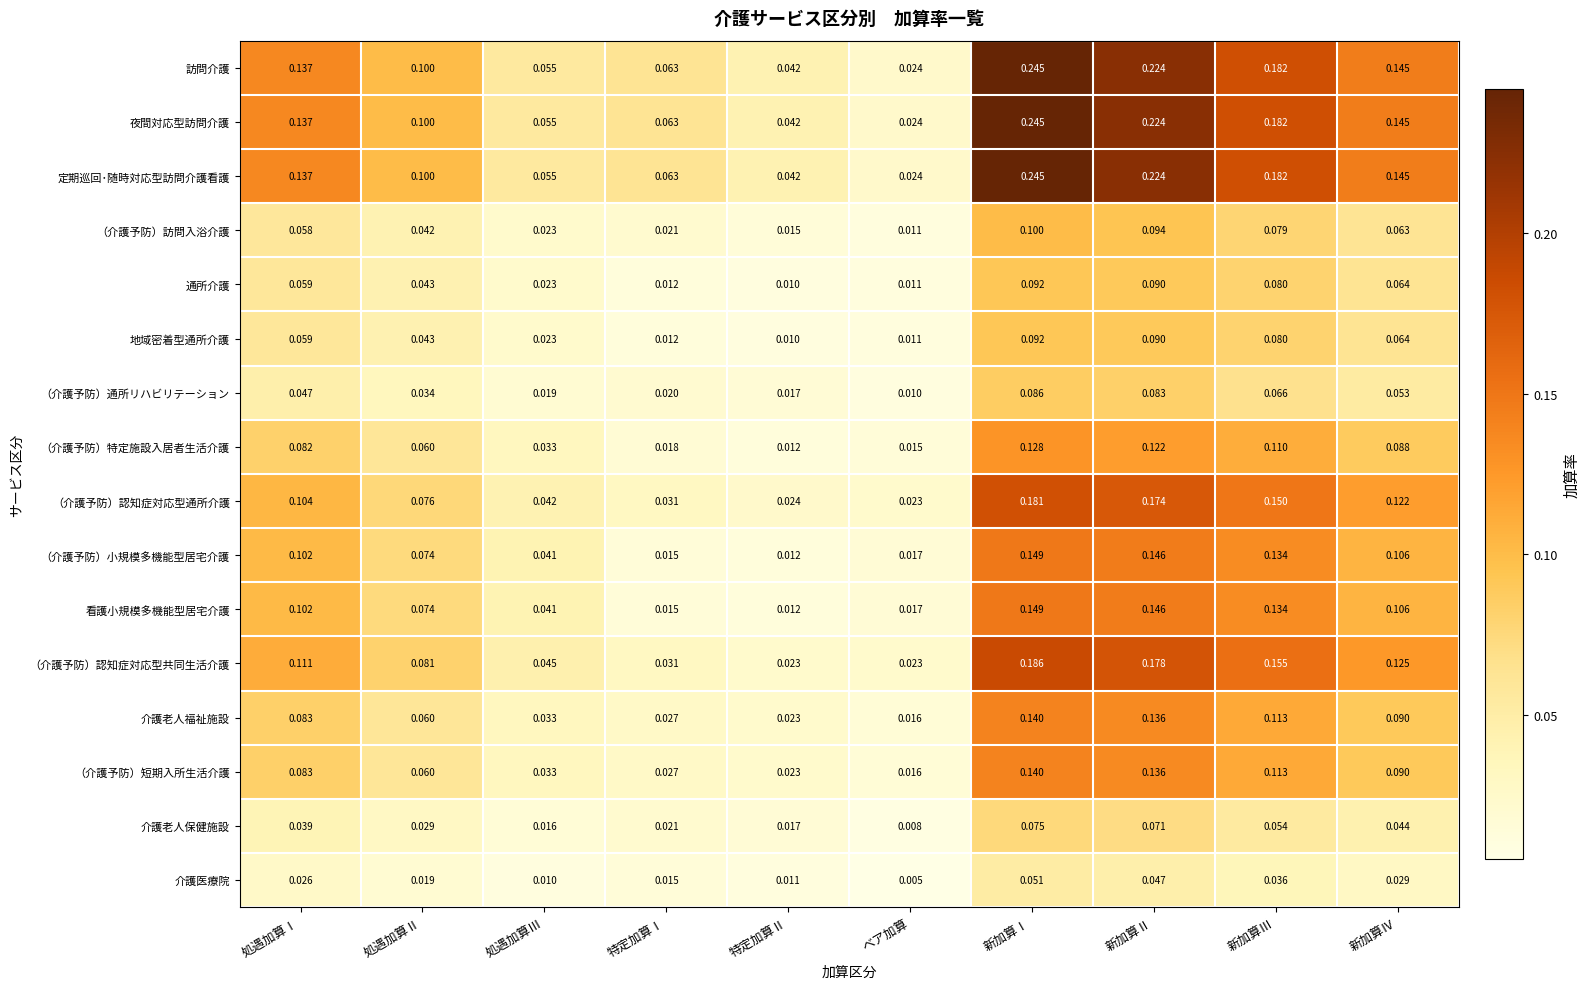

Which category has the lowest value in the （介護予防）認知症対応型通所介護 series?

ベア加算